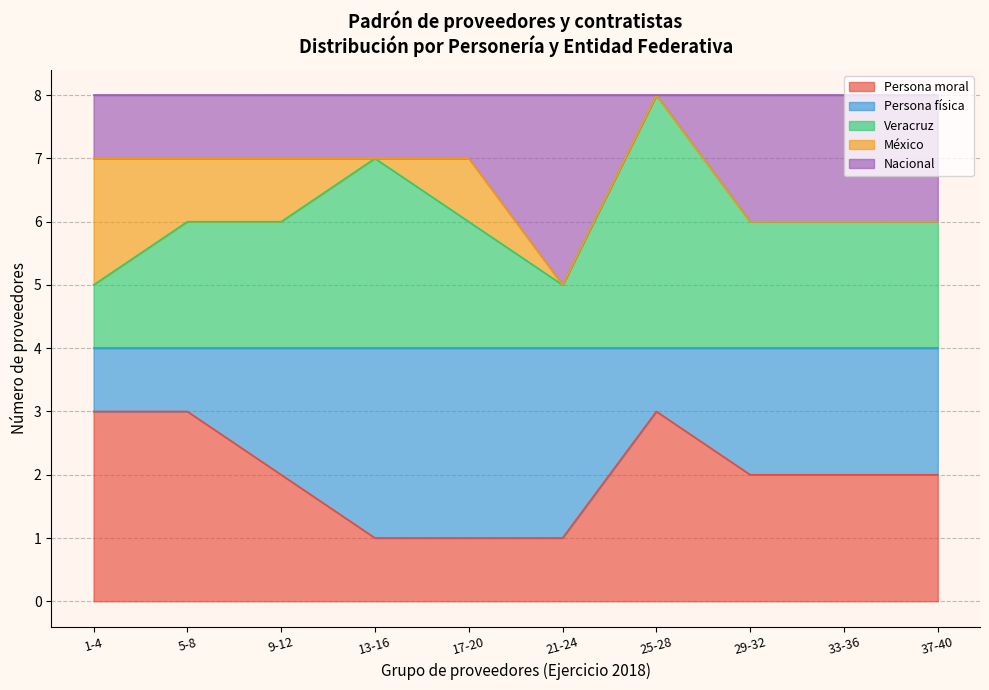

How many lines are shown in the chart?

5